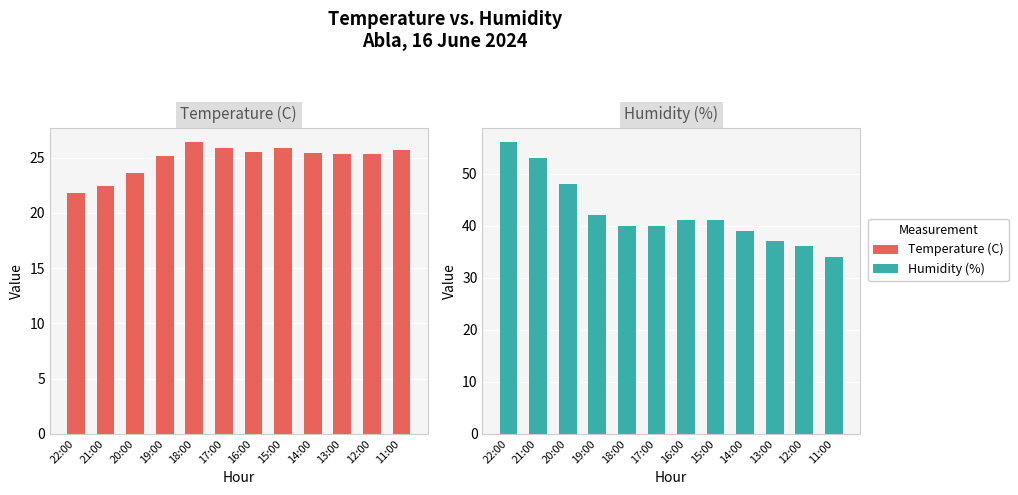

What is the maximum value for Humidity (%)?

56.0